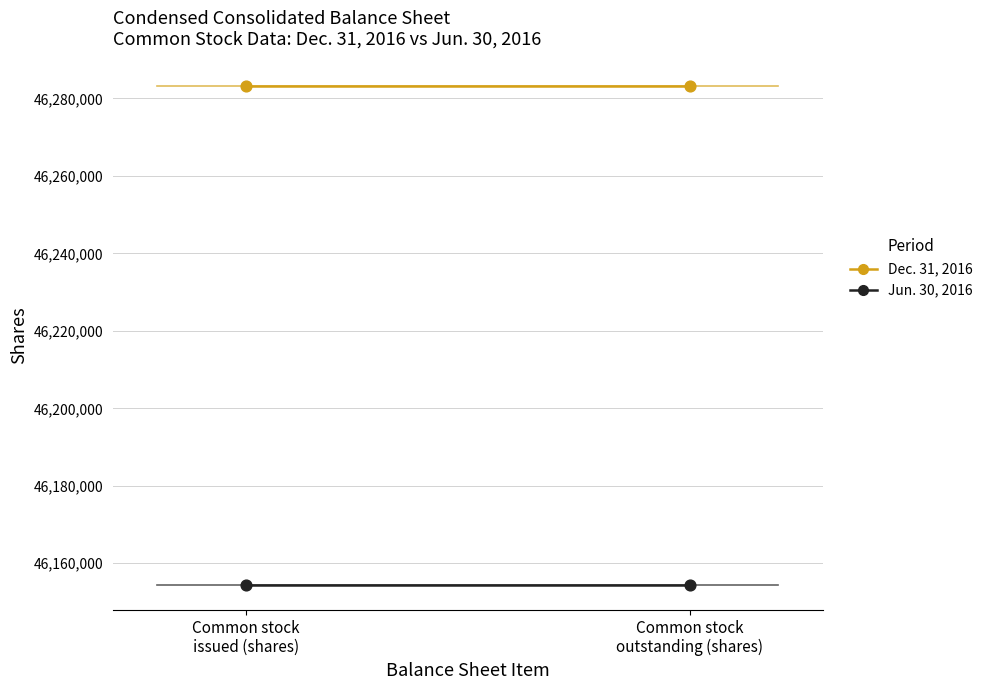

Is the value of Jun. 30, 2016 at Common stock
outstanding (shares) greater than the value of Dec. 31, 2016 at Common stock
outstanding (shares)?

No